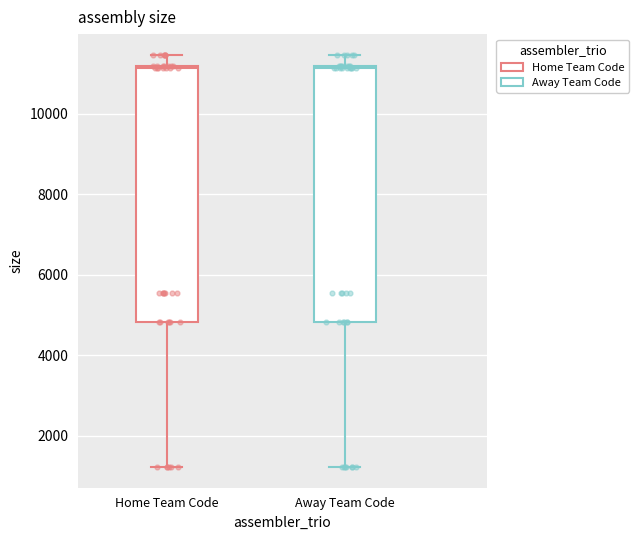

Reading left to right, transcribe this box plot: for each box, give where its median line is, the range the box spans, and where its two whiskers end, as read against the y-axis. The values are not printed on the chart, so give them approximately, as read against the axis.

Home Team Code: median 11200, box 4800 to 11200, whiskers 1200 to 11400
Away Team Code: median 11200, box 4800 to 11200, whiskers 1200 to 11400